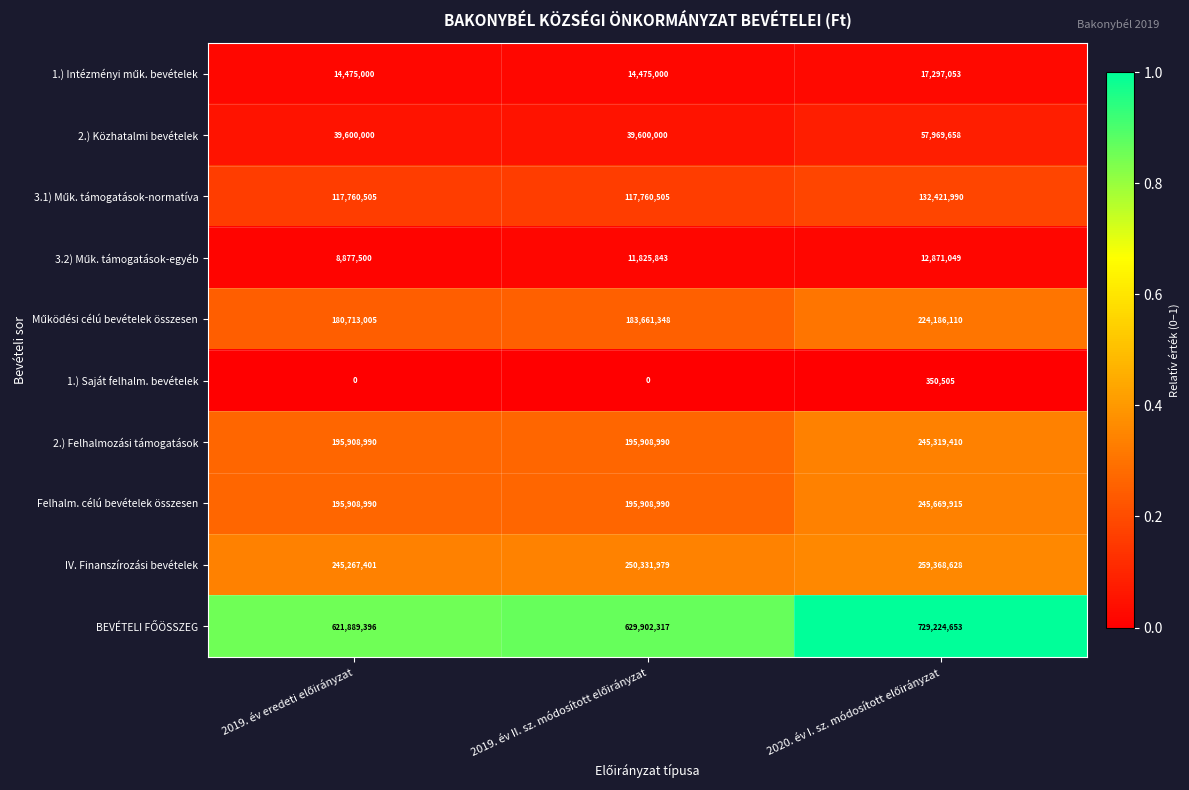

What is the greatest value displayed?

729224653